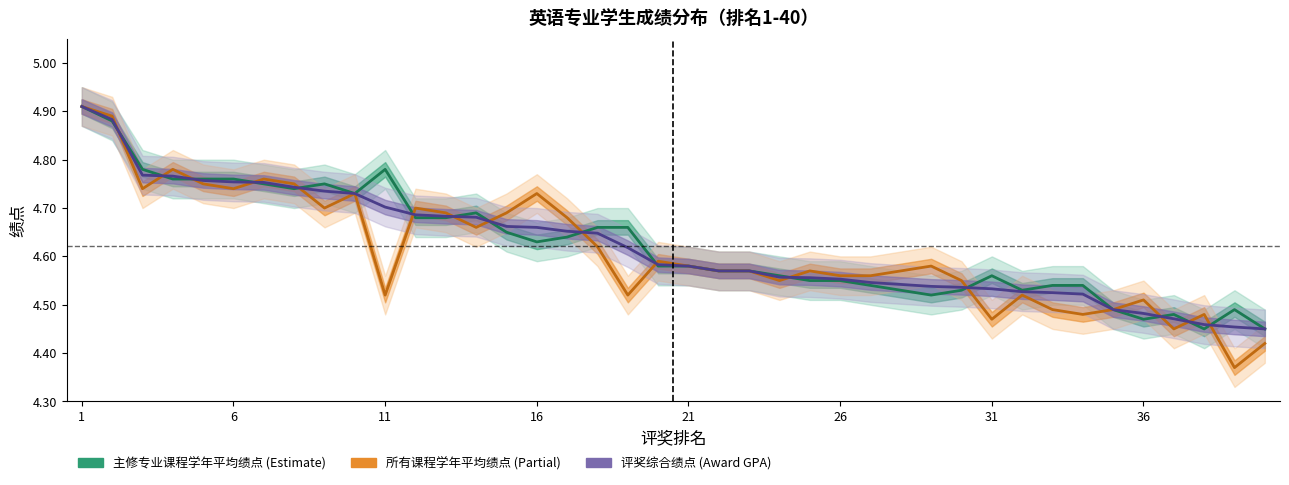

How many lines are shown in the chart?

3